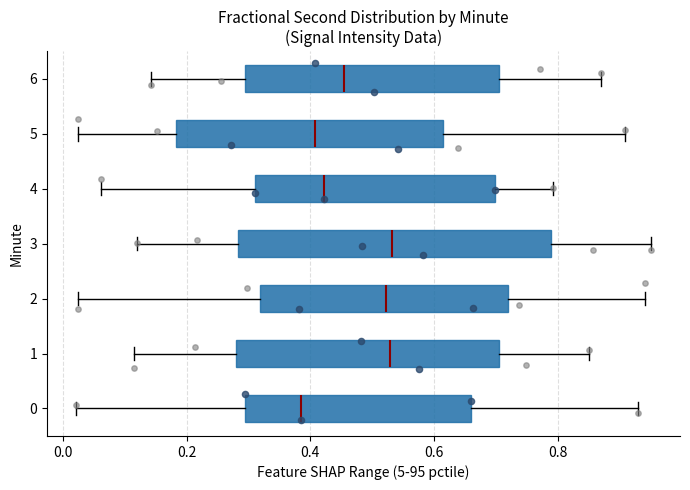

Comparing the boxes themselves (not the whiskers), which one is the widest?

3